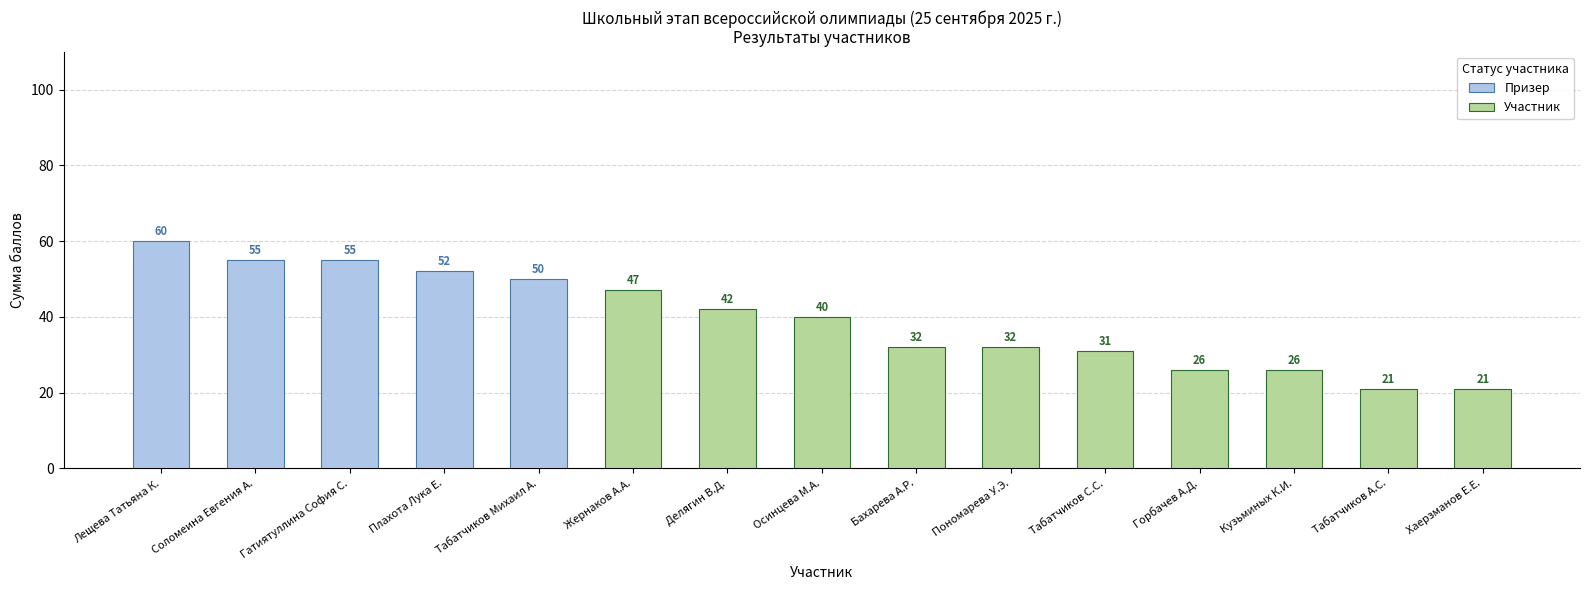

The value at Плахота Лука Е. is 84. True or false?

False